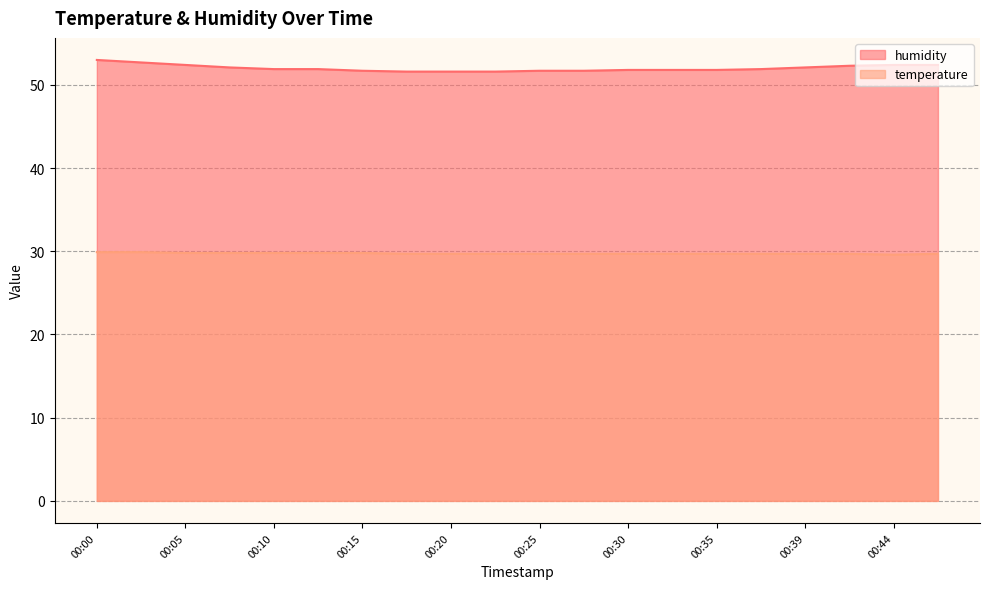

Reading left to right, transcribe all the data shown in this chart.

humidity: 00:00=53.0	00:03=52.7	00:05=52.4	00:08=52.1	00:10=51.9	00:13=51.9	00:15=51.7	00:18=51.6	00:20=51.6	00:22=51.6	00:25=51.7	00:27=51.7	00:30=51.8	00:32=51.8	00:35=51.8	00:37=51.9	00:39=52.1	00:42=52.3	00:44=52.4	00:47=52.4
temperature: 00:00=29.9	00:03=29.9	00:05=29.8	00:08=29.8	00:10=29.8	00:13=29.8	00:15=29.8	00:18=29.7	00:20=29.7	00:22=29.7	00:25=29.7	00:27=29.7	00:30=29.7	00:32=29.7	00:35=29.7	00:37=29.7	00:39=29.7	00:42=29.7	00:44=29.6	00:47=29.7